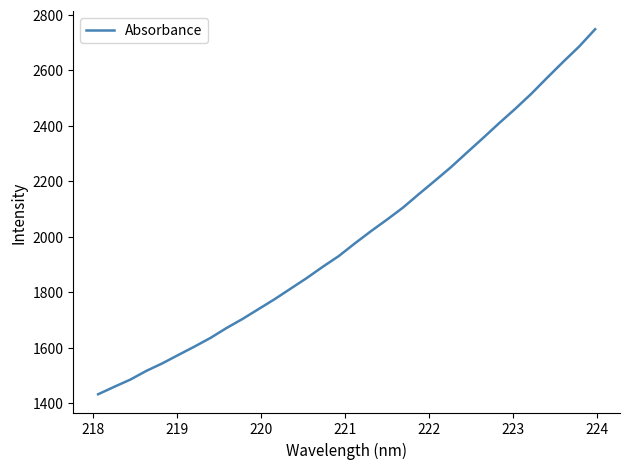

What is the difference between the maximum and minimum values?

1316.2